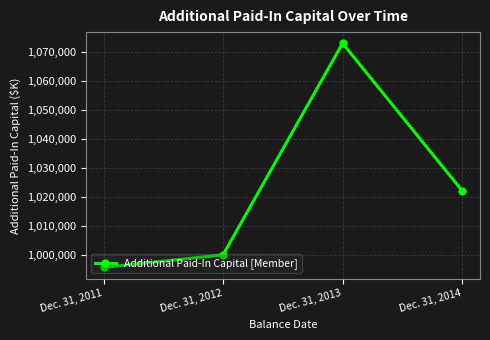

What is the value of the 3rd point from the left?

1073157